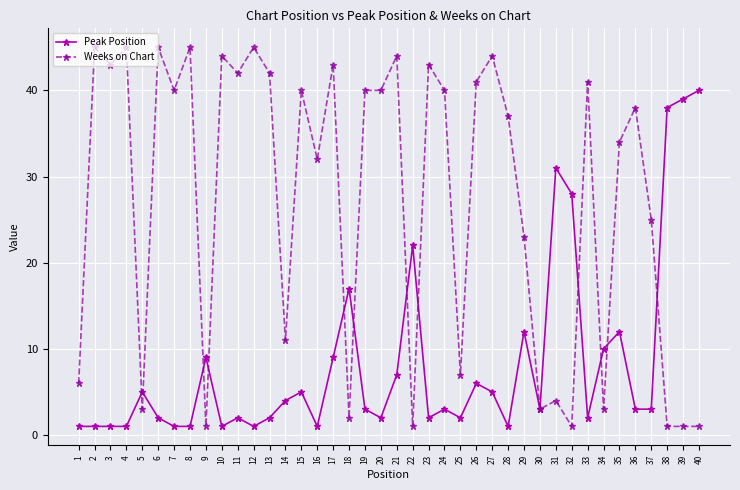

What is the sum of all Weeks on Chart values?

1086